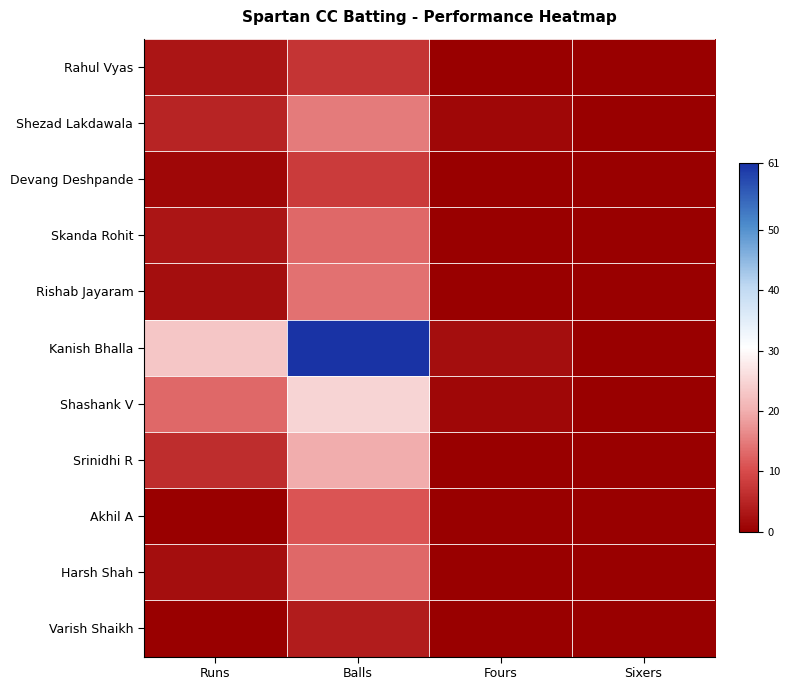

Reading left to right, transcribe all the data shown in this chart.

Rahul Vyas: Runs=3	Balls=7	Fours=0	Sixers=0
Shezad Lakdawala: Runs=5	Balls=15	Fours=1	Sixers=0
Devang Deshpande: Runs=1	Balls=8	Fours=0	Sixers=0
Skanda Rohit: Runs=3	Balls=13	Fours=0	Sixers=0
Rishab Jayaram: Runs=2	Balls=14	Fours=0	Sixers=0
Kanish Bhalla: Runs=23	Balls=61	Fours=2	Sixers=0
Shashank V: Runs=13	Balls=25	Fours=1	Sixers=0
Srinidhi R: Runs=6	Balls=20	Fours=0	Sixers=0
Akhil A: Runs=0	Balls=11	Fours=0	Sixers=0
Harsh Shah: Runs=2	Balls=13	Fours=0	Sixers=0
Varish Shaikh: Runs=0	Balls=4	Fours=0	Sixers=0